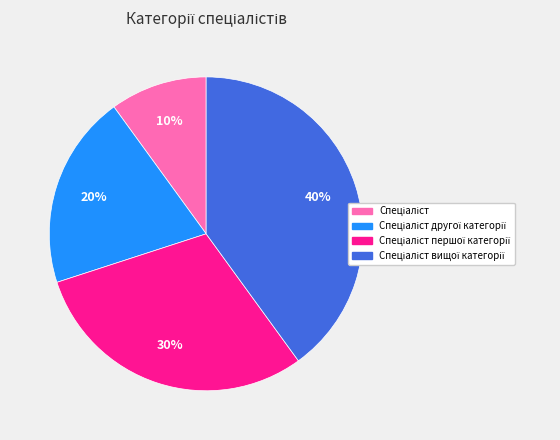

Does any single category account for the majority?

No